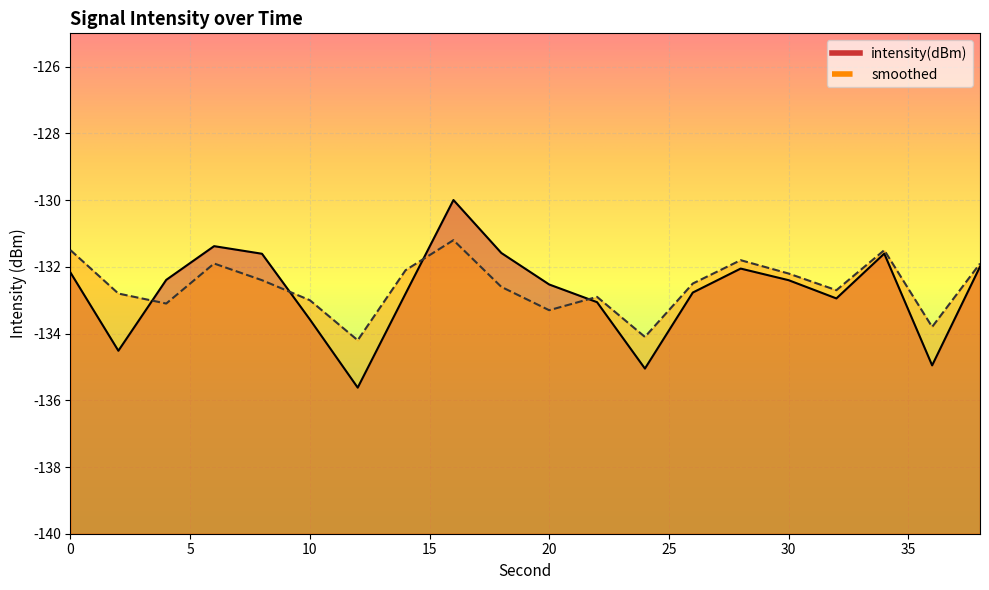

At which category does the chart reach its minimum across all series?

12